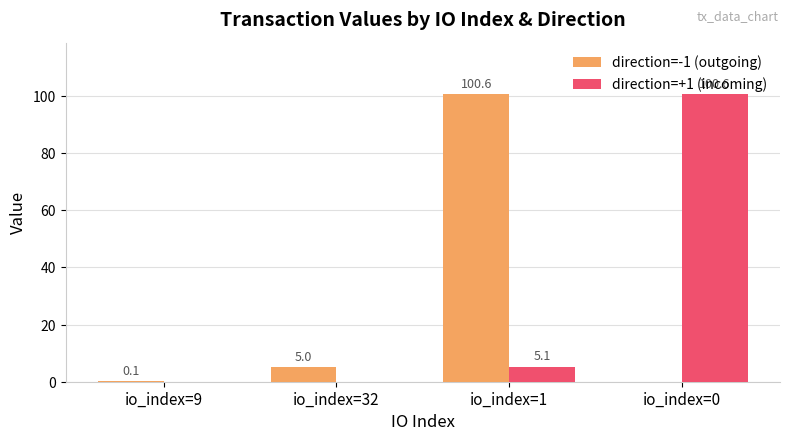

The direction=-1 (outgoing) series shows 5.0 at io_index=32. True or false?

True